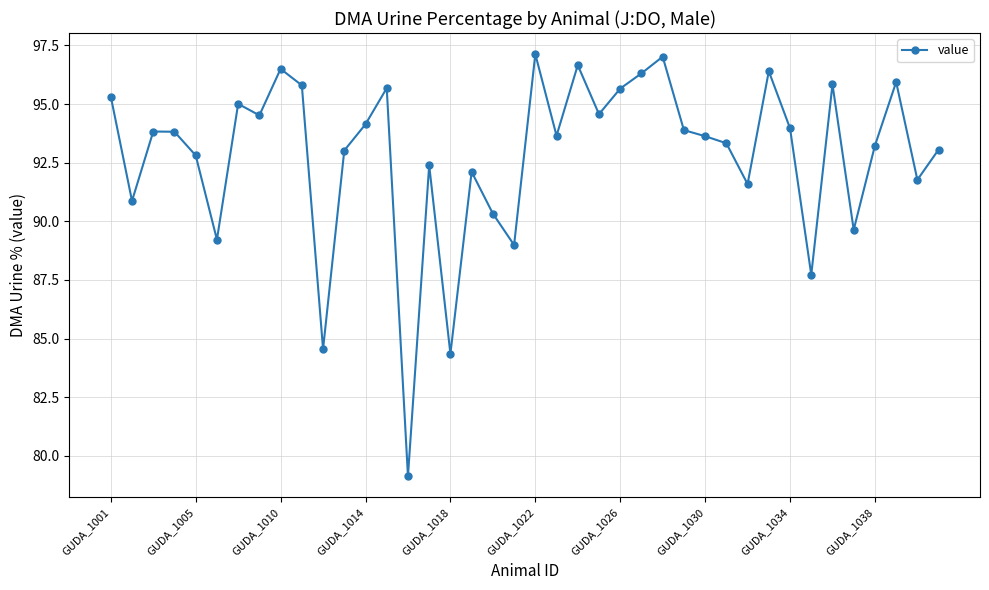

How many points are lower than both their immediate neighbors (excluding endpoints)?

13